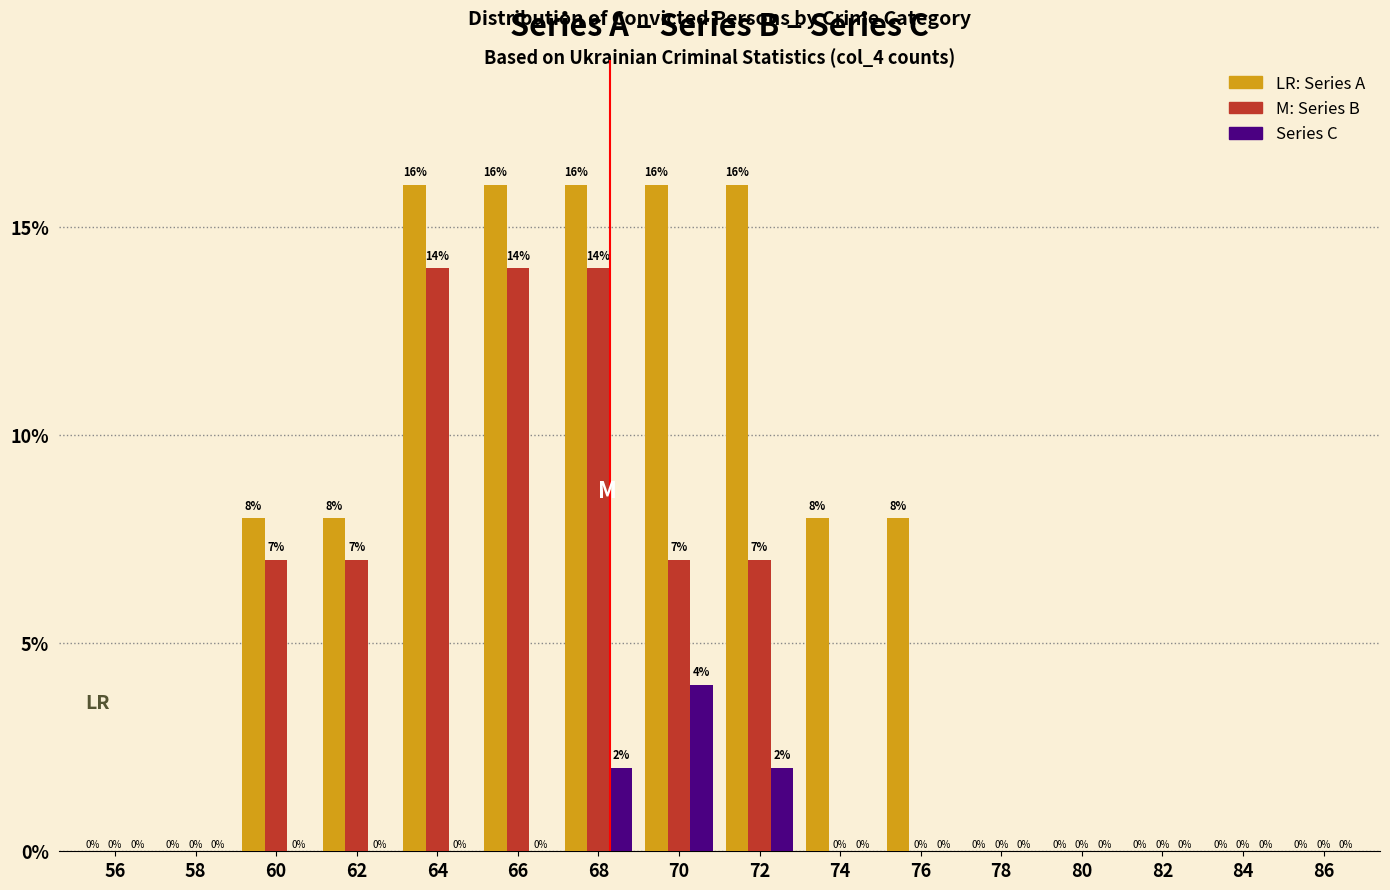

Reading left to right, list all the values displayed in this chart.

Series A: 56=0	58=0	60=8	62=8	64=16	66=16	68=16	70=16	72=16	74=8	76=8	78=0	80=0	82=0	84=0	86=0
Series B: 56=0	58=0	60=7	62=7	64=14	66=14	68=14	70=7	72=7	74=0	76=0	78=0	80=0	82=0	84=0	86=0
Series C: 56=0	58=0	60=0	62=0	64=0	66=0	68=2	70=4	72=2	74=0	76=0	78=0	80=0	82=0	84=0	86=0